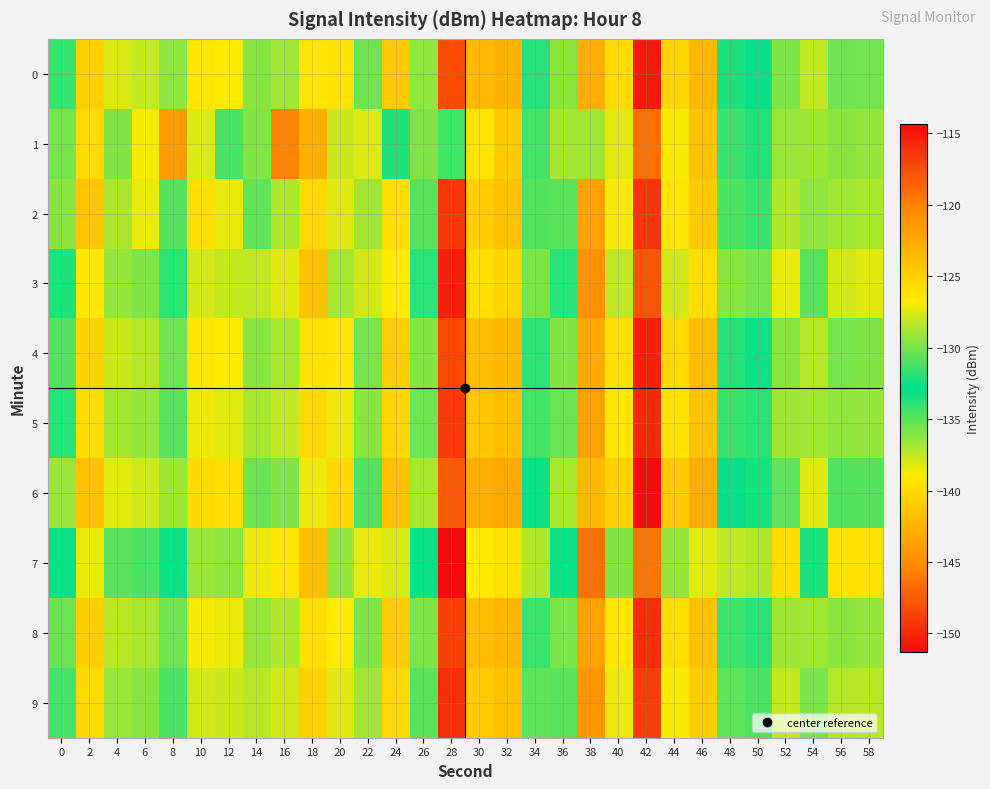

What is the spread (max minus min) of values at 22?

11.0